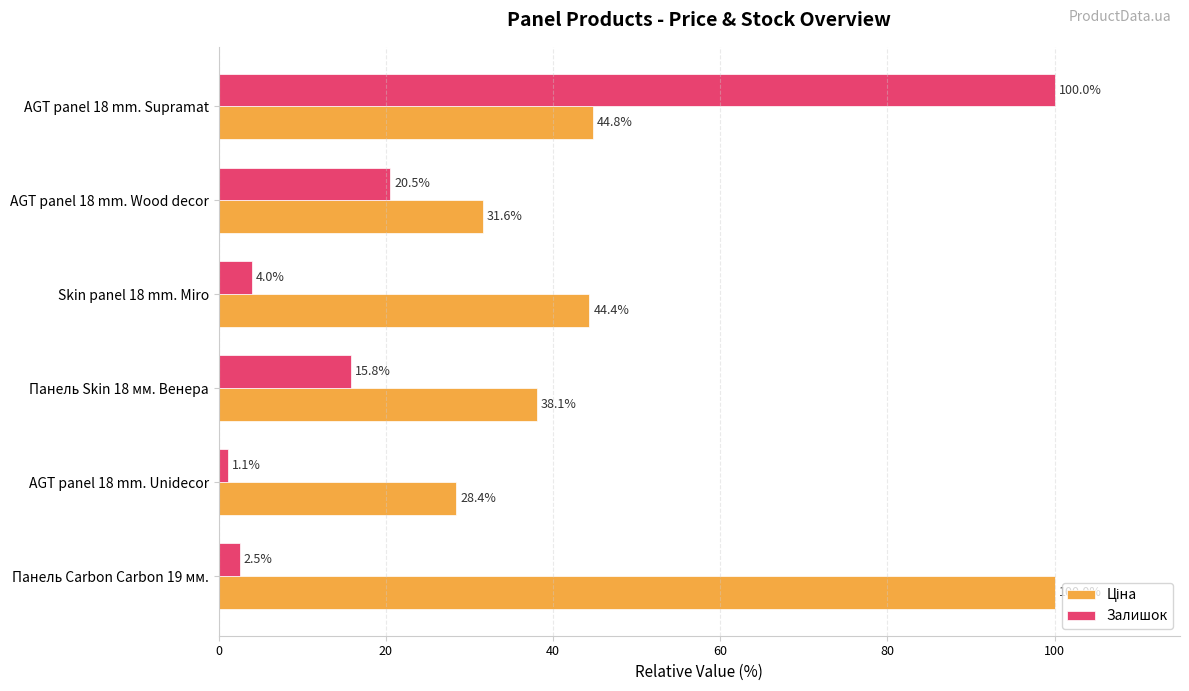

Rank the categories by Залишок value from highest to lowest.

AGT panel 18 mm. Supramat, AGT panel 18 mm. Wood decor, Панель Skin 18 мм. Венера, Skin panel 18 mm. Miro, Панель Carbon Carbon 19 мм., AGT panel 18 mm. Unidecor